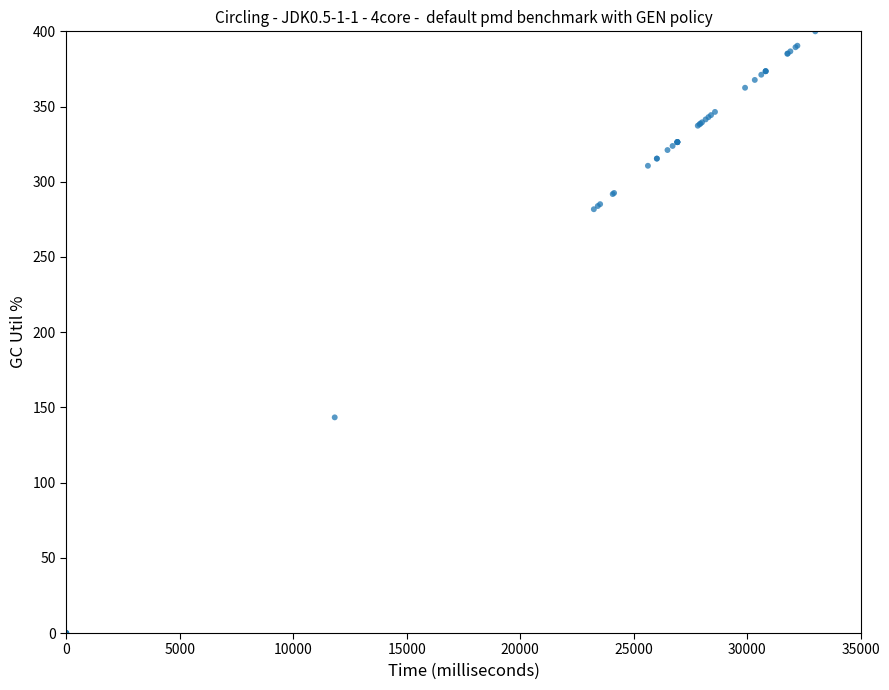

What Y value in the scatter plot is closest to 200?

143.4